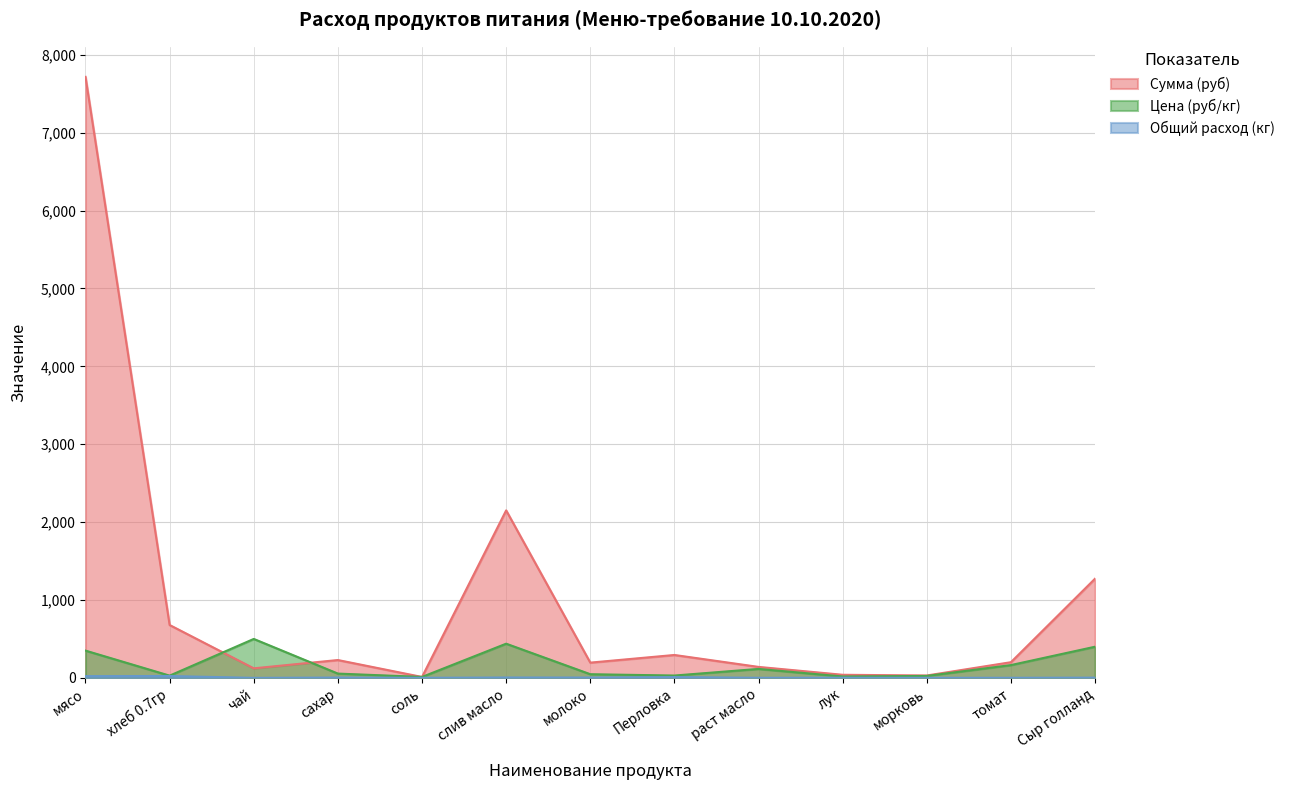

Reading left to right, what are all the values shown in this chart?

Цена (руб/кг): мясо=350.0	хлеб 0.7гр=28.6	чай=500.0	сахар=55.0	соль=12.0	слив масло=438.9	молоко=47.0	Перловка=30.0	раст масло=115.0	лук=18.0	морковь=25.0	томат=164.3	Сыр голланд=400.0
Сумма (руб): мясо=7717.5	хлеб 0.7гр=679.0	чай=122.5	сахар=229.1	соль=11.8	слив масло=2150.6	молоко=195.8	Перловка=294.0	раст масло=140.9	лук=39.7	морковь=30.6	томат=201.3	Сыр голланд=1274.0
Общий расход (кг): мясо=22.1	хлеб 0.7гр=23.8	чай=0.2	сахар=4.2	соль=1.0	слив масло=4.9	молоко=4.2	Перловка=9.8	раст масло=1.2	лук=2.2	морковь=1.2	томат=1.2	Сыр голланд=3.2